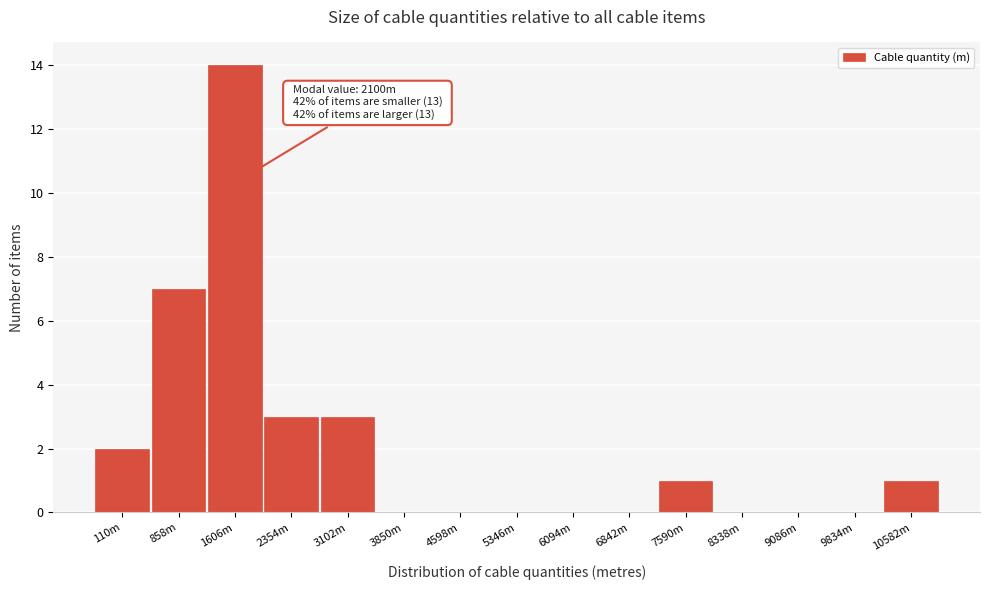

Reading left to right, transcribe all the data shown in this chart.

110m=2	858m=7	1606m=14	2354m=3	3102m=3	3850m=0	4598m=0	5346m=0	6094m=0	6842m=0	7590m=1	8338m=0	9086m=0	9834m=0	10582m=1